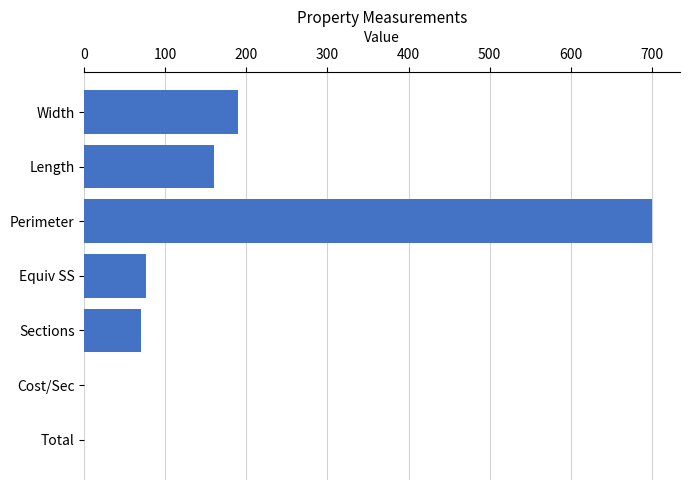

What is the maximum value shown in the chart?

700